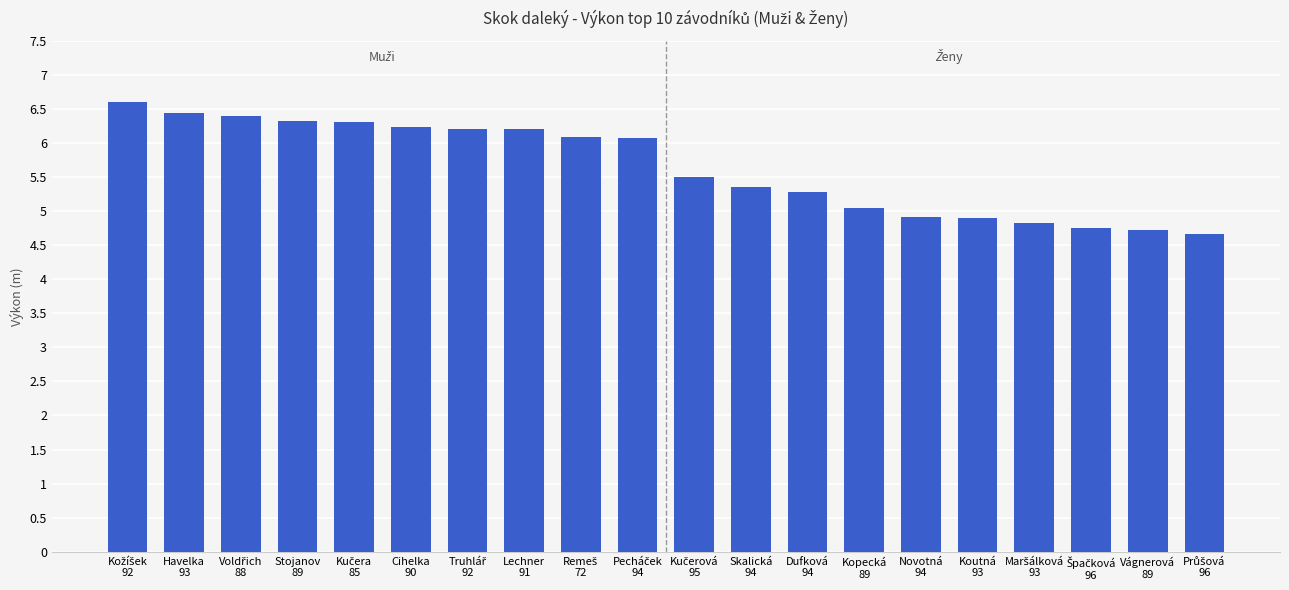

What is the difference between the second highest and minimum values?

1.8